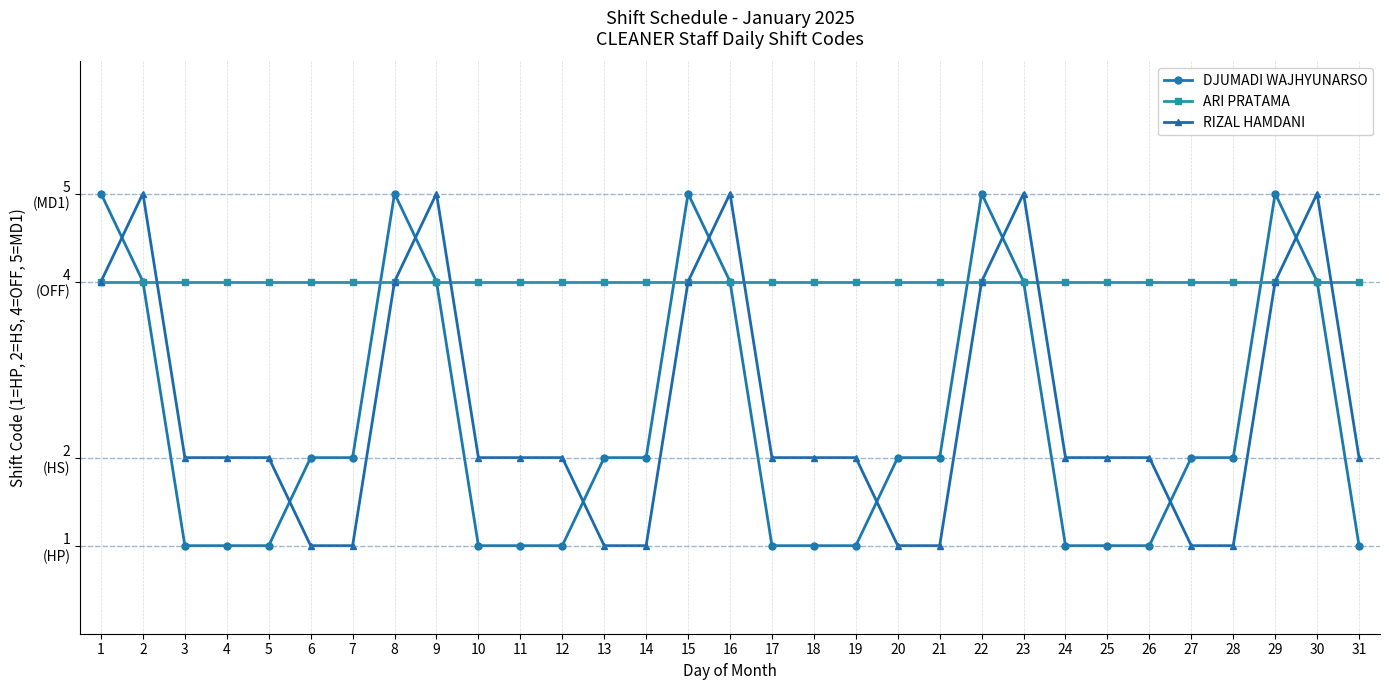

What is the highest value of the RIZAL HAMDANI series?

5